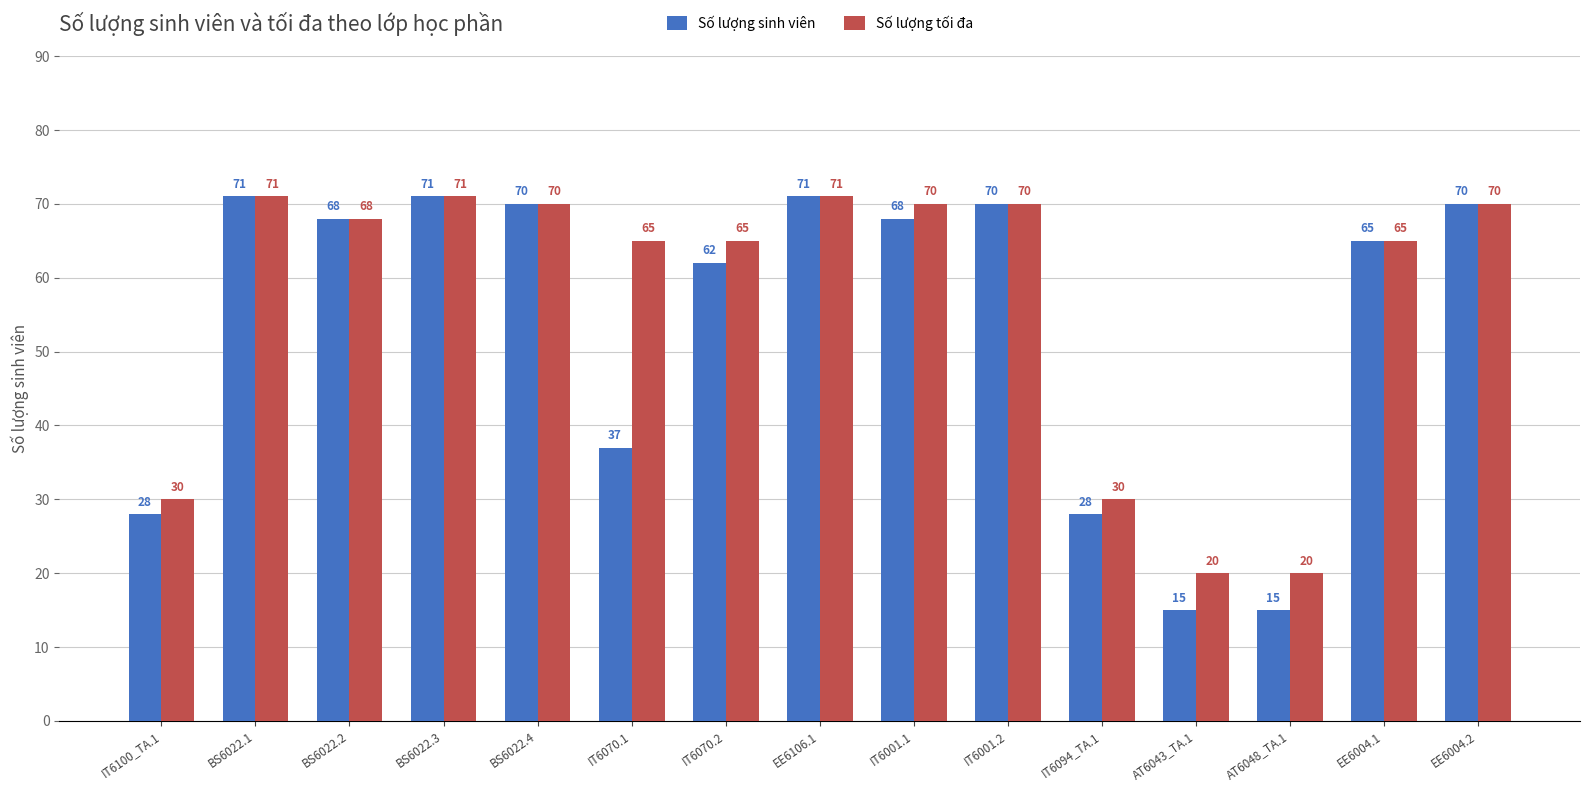

Count the number of data series in this chart.

2